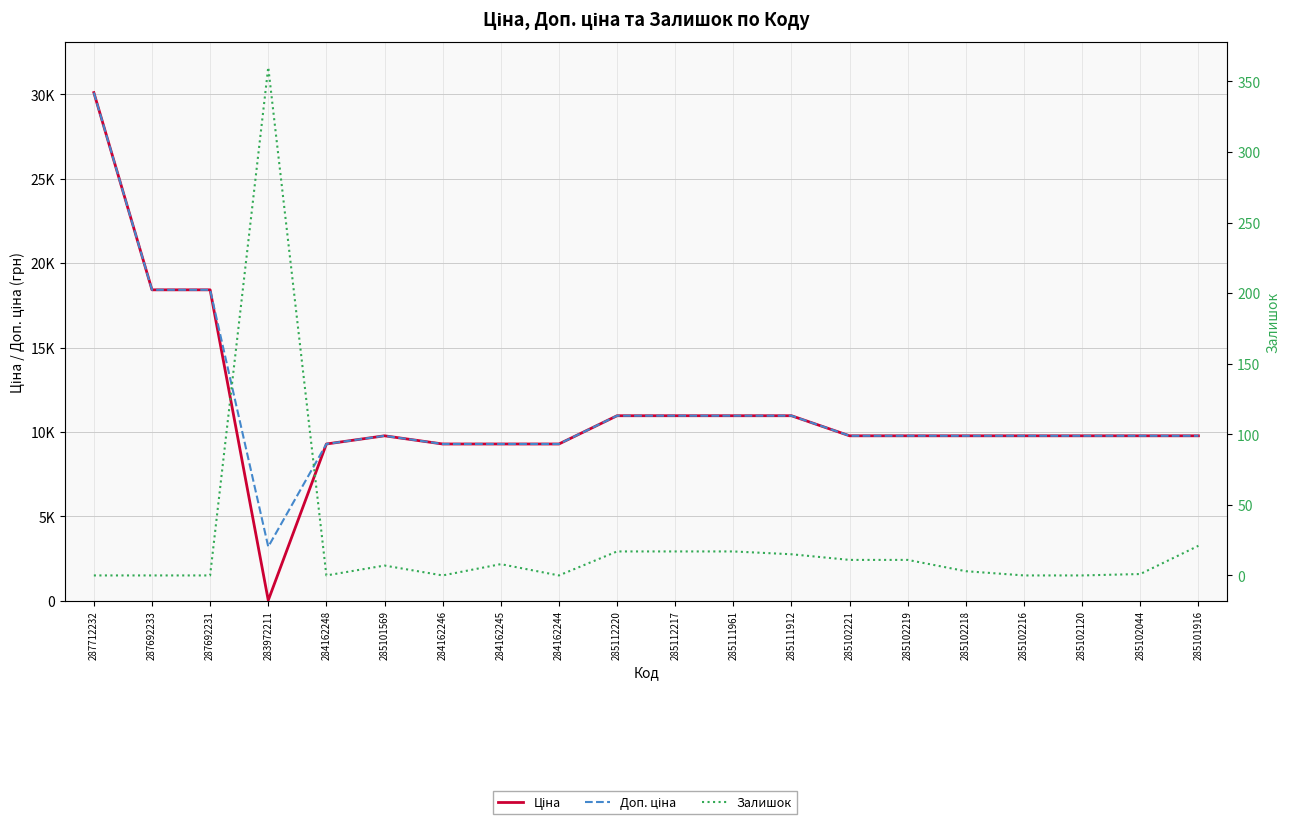

True or false: Ціна and Доп. ціна intersect in this chart.

False